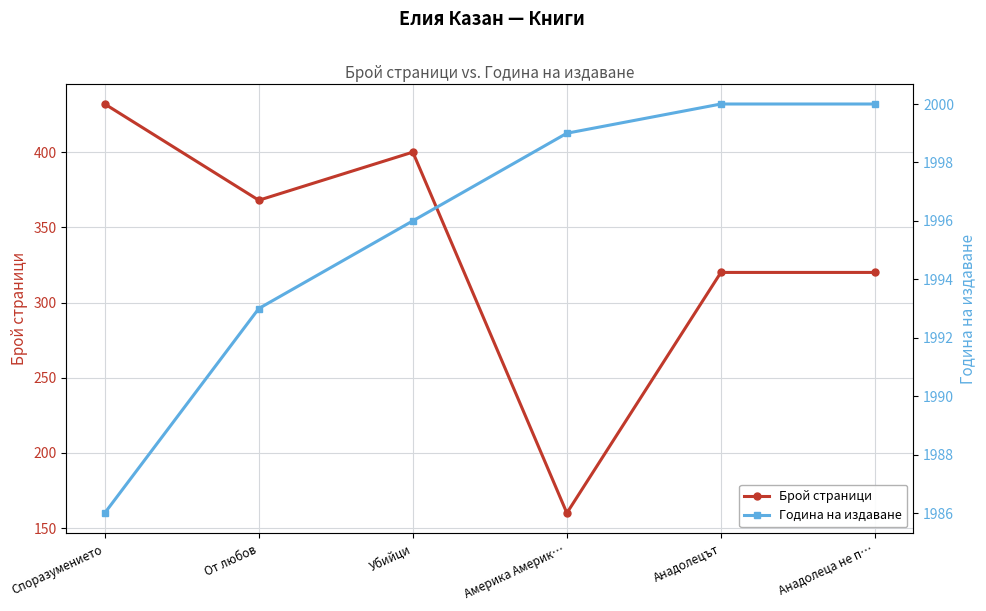

True or false: Брой страници and Година на издаване intersect in this chart.

False